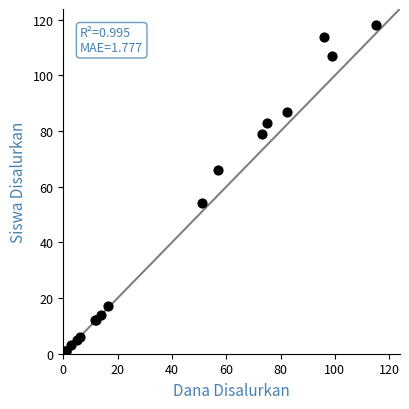

What Y value in the scatter plot is closest to 59?

54